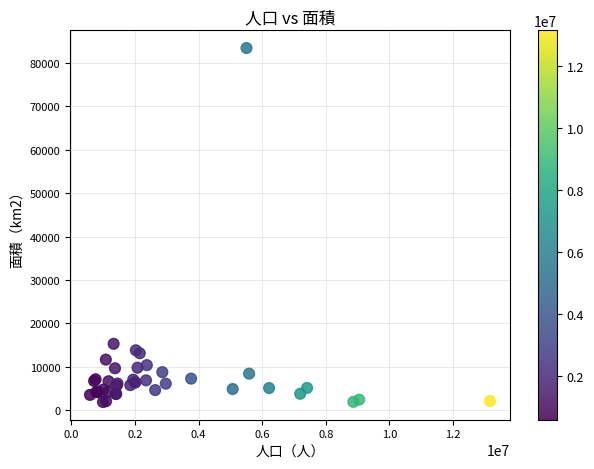

What Y value in the scatter plot is closest to 42643?

15275